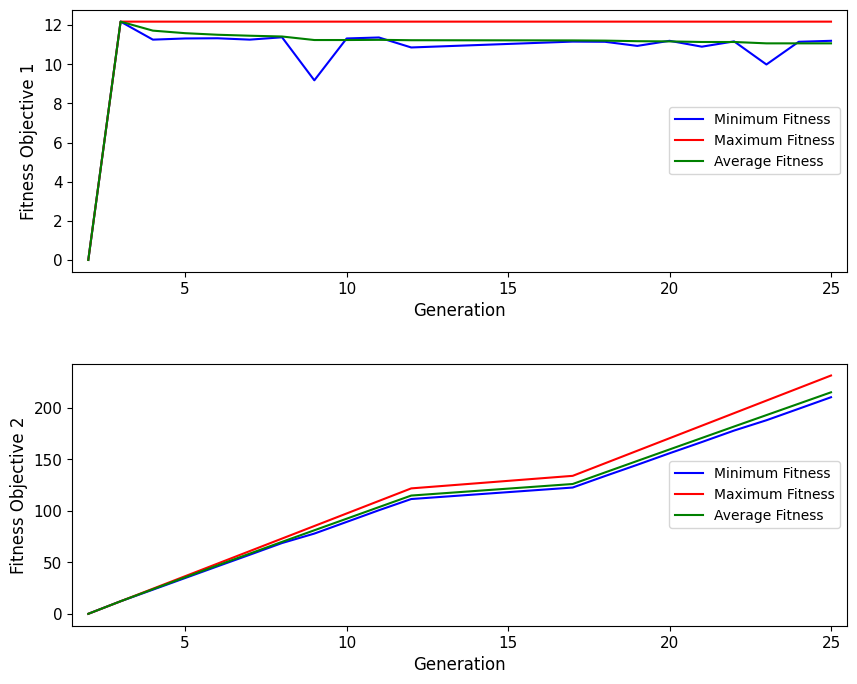

At which label does Maximum Fitness reach its peak?

25